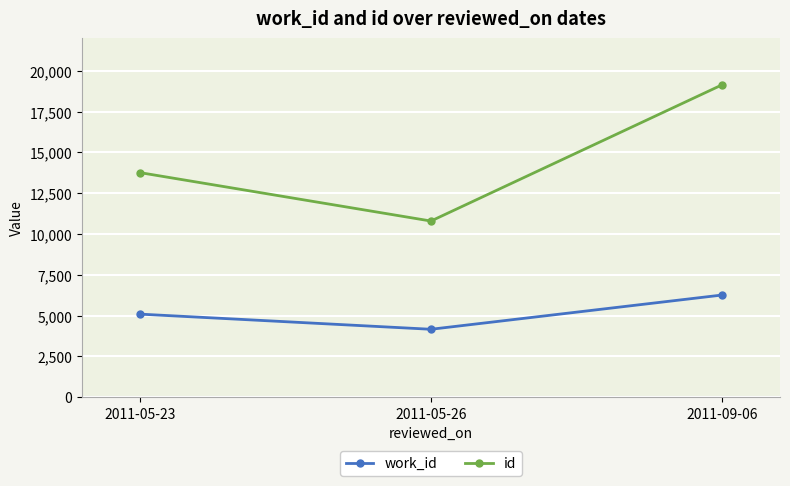

At which category is the sum across all series the highest?

2011-09-06